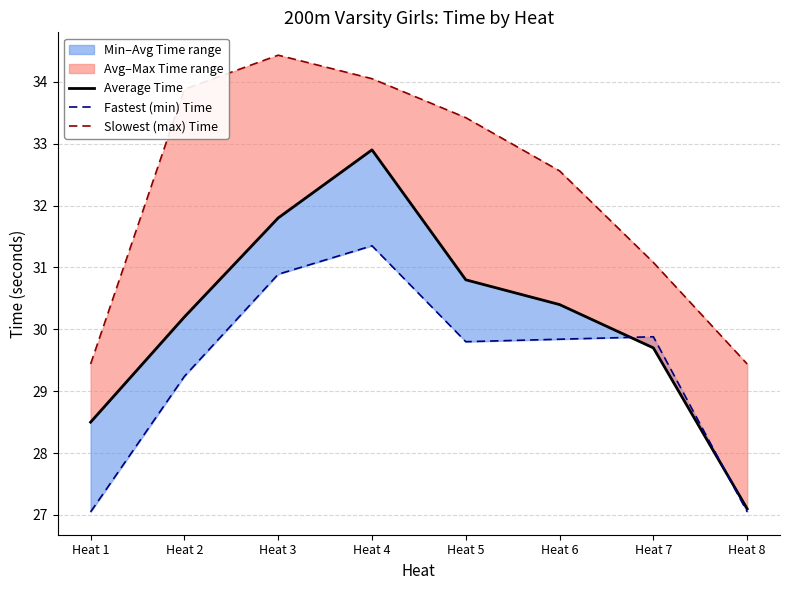

What is the lowest value of the Fastest (min) Time series?

27.1